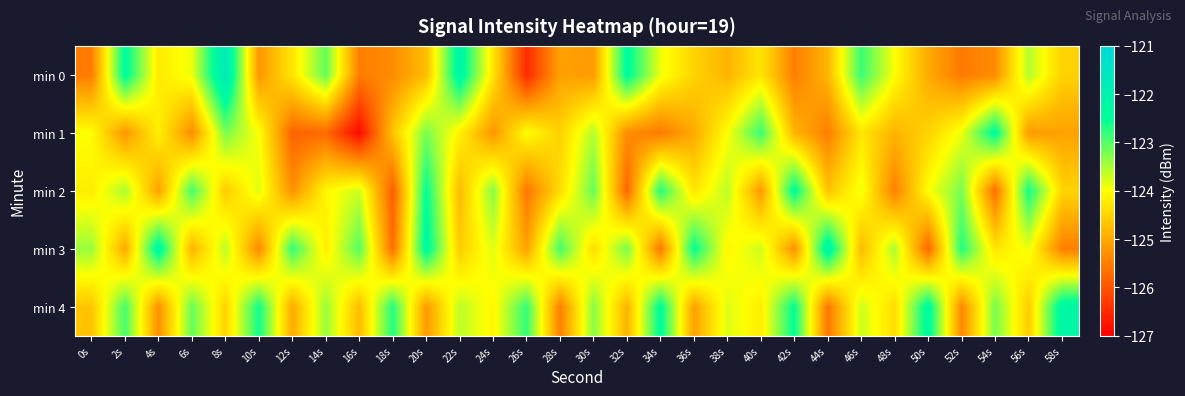

Between 38s and 18s, which is larger?

38s